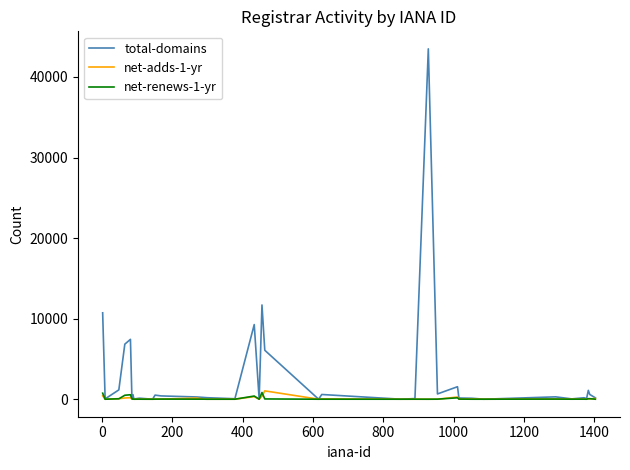

True or false: net-renews-1-yr has more than 1 points higher than both neighbors.

True